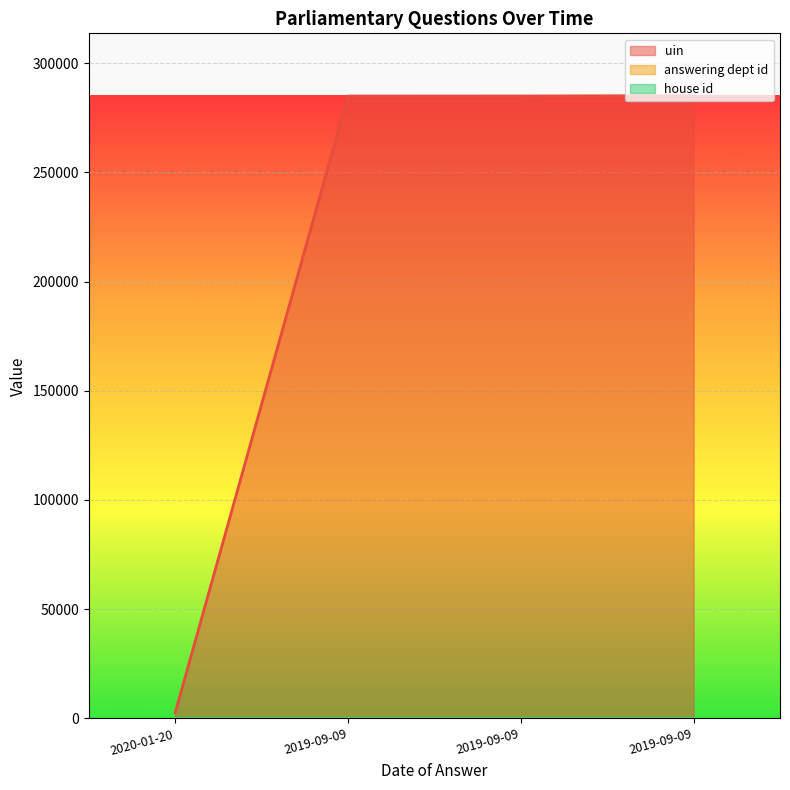

True or false: house id has a value of 1 at 2019-09-09.

True